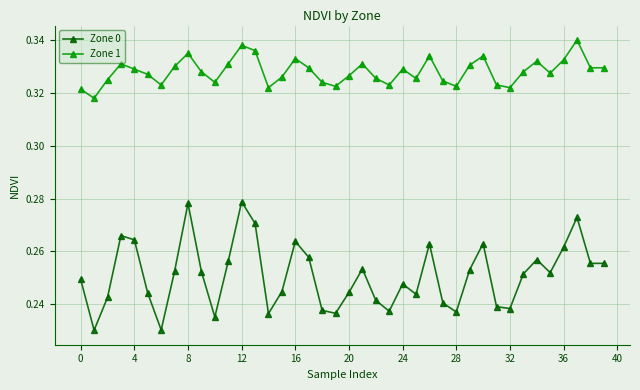

True or false: Zone 1 has more than 2 interior local peaks.

True